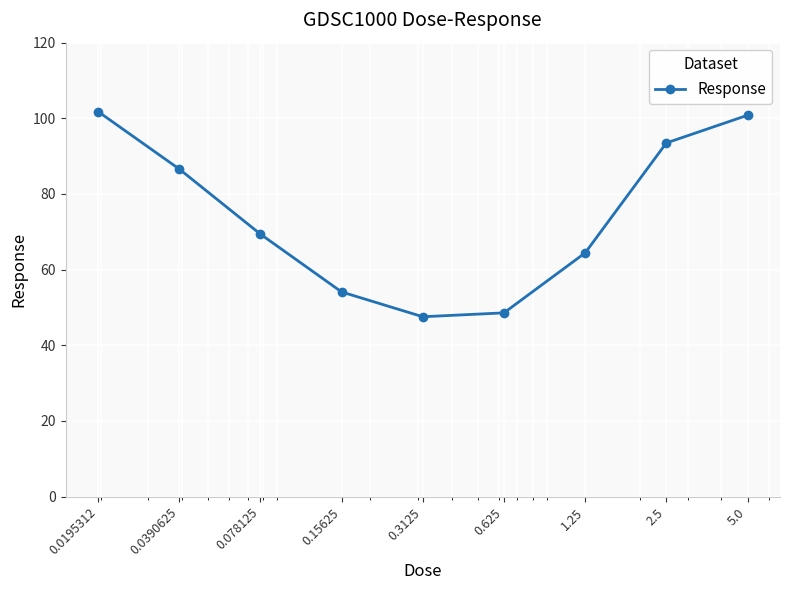

What is the sum of all values?

666.8